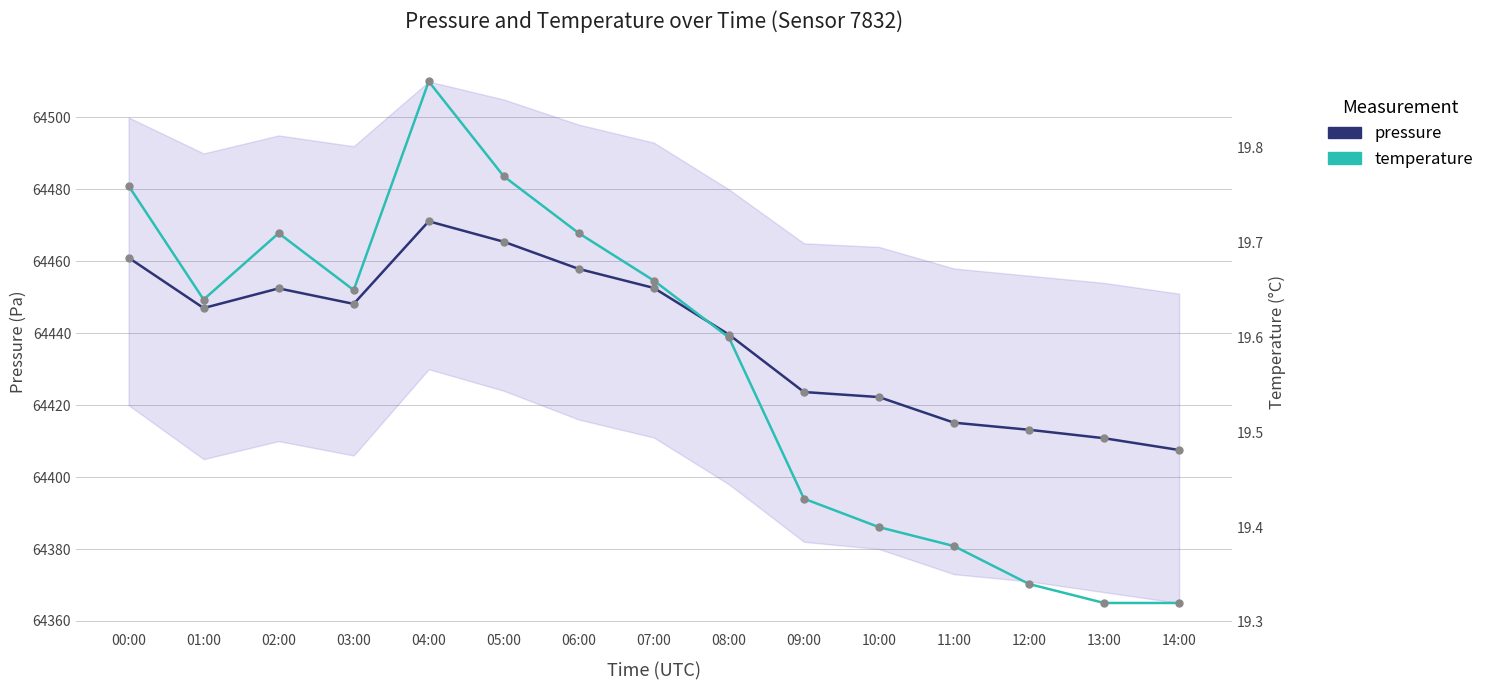

True or false: pressure and temperature cross at least once.

False